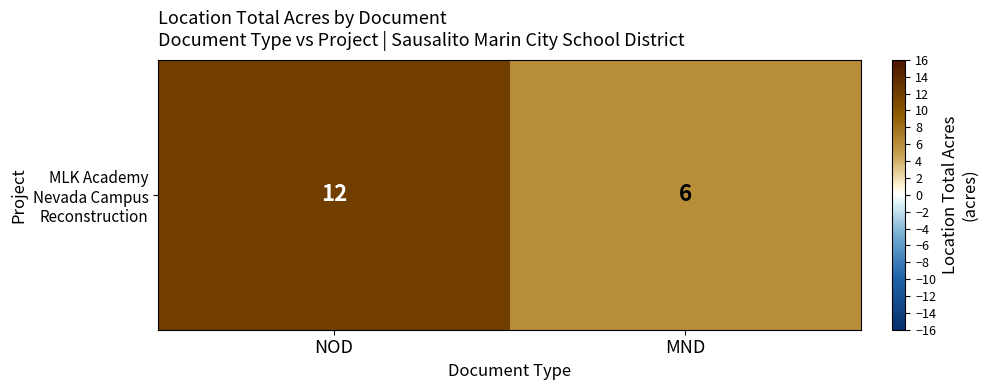

Which has a higher value, NOD or MND?

NOD